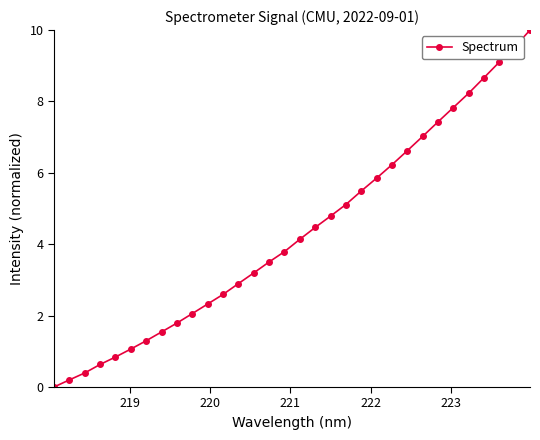

What is the maximum value shown in the chart?

10.0